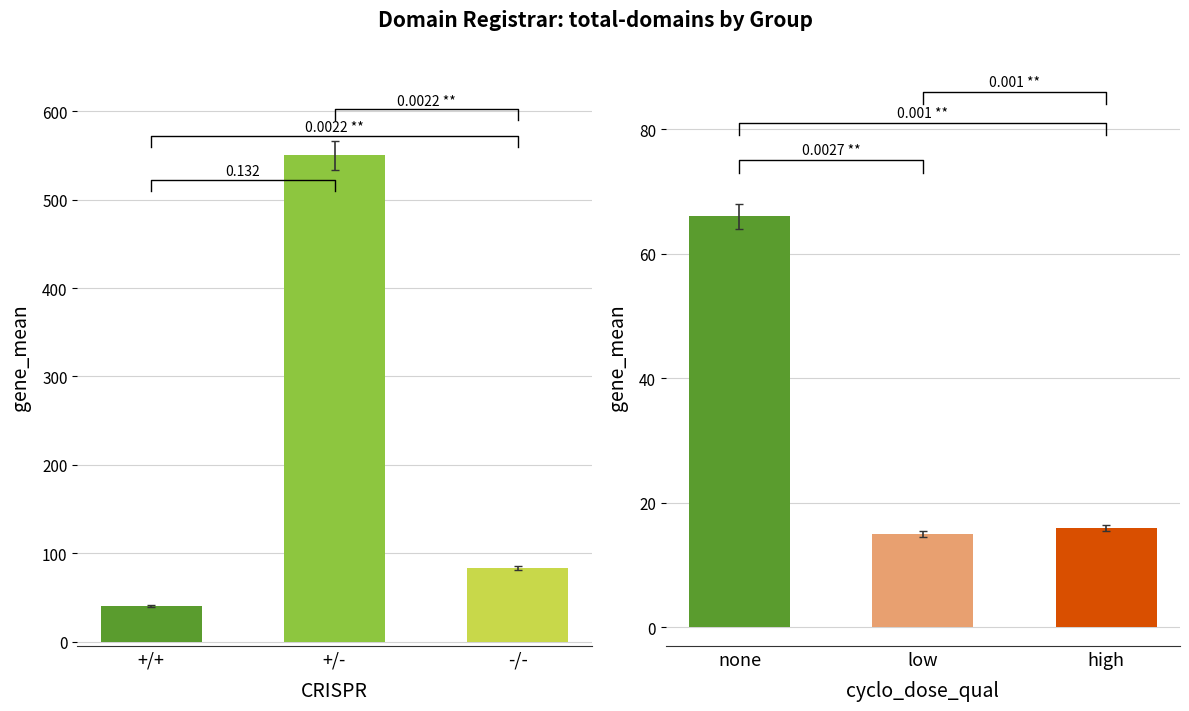

What is the highest value of the total-domains series?

550